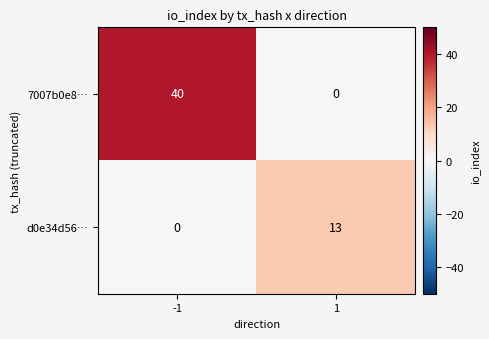

Is it true that d0e34d56… equals -8 at -1?

False